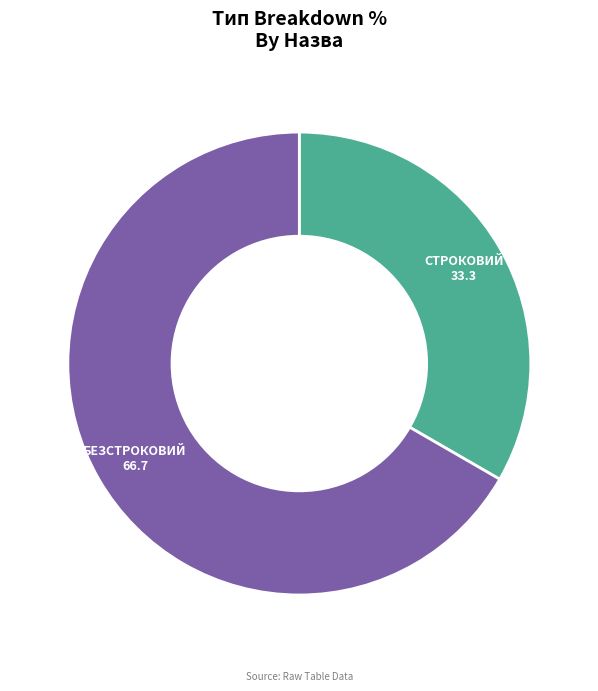

Is there any slice that represents more than half of the pie?

Yes